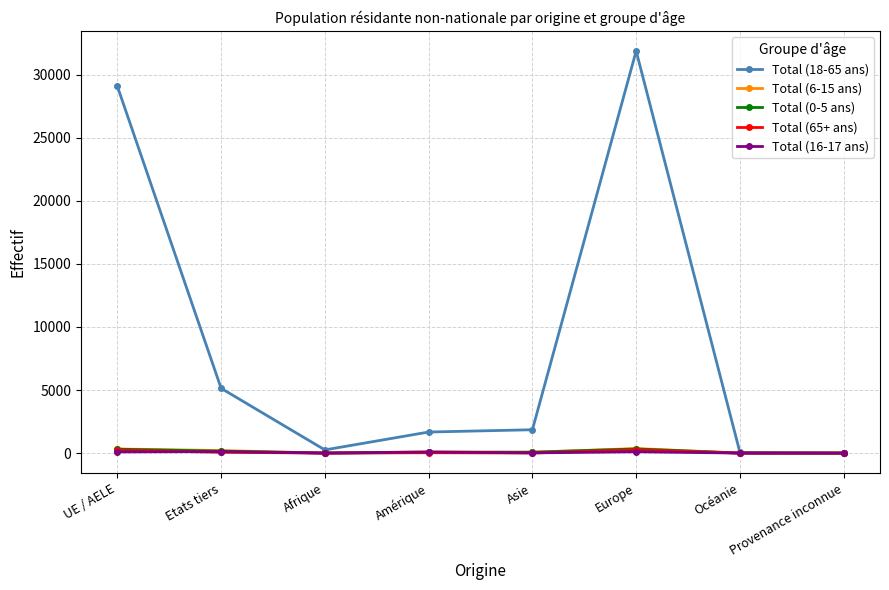

True or false: Total (18-65 ans) has more than 0 interior local peaks.

True